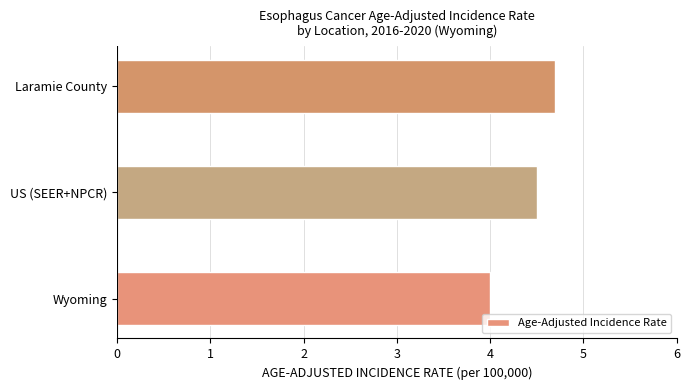

Between US (SEER+NPCR) and Laramie County, which is larger?

Laramie County